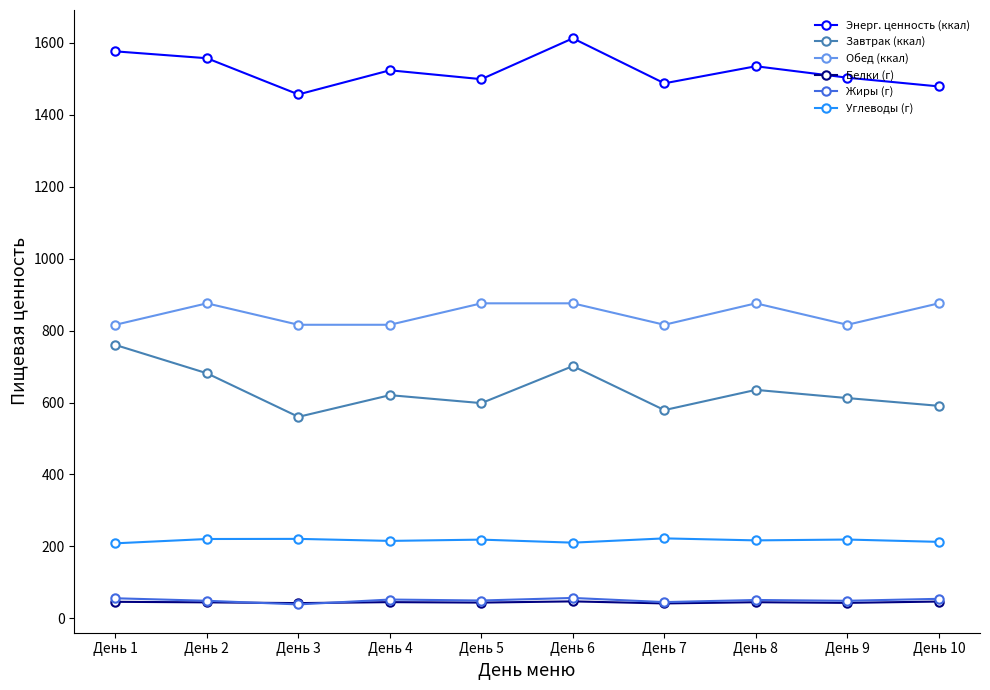

True or false: Обед (ккал) has more than 1 interior local peaks.

True